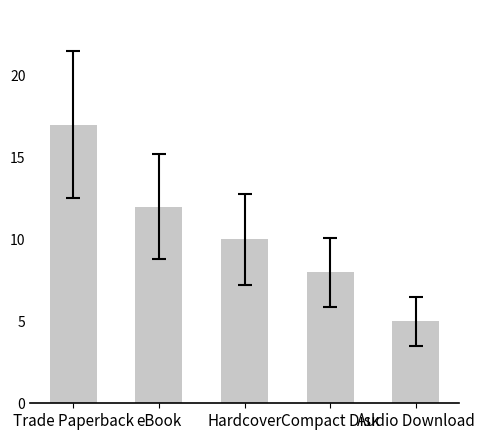

What is the change in value from Trade Paperback to eBook?

-5